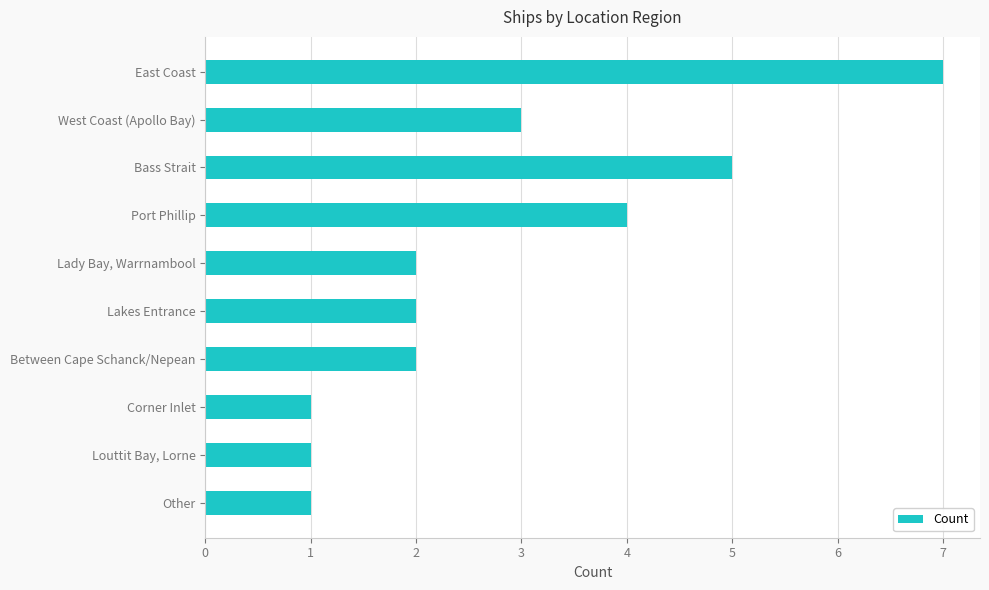

What is the label of the 6th bar from the top?

Lakes Entrance